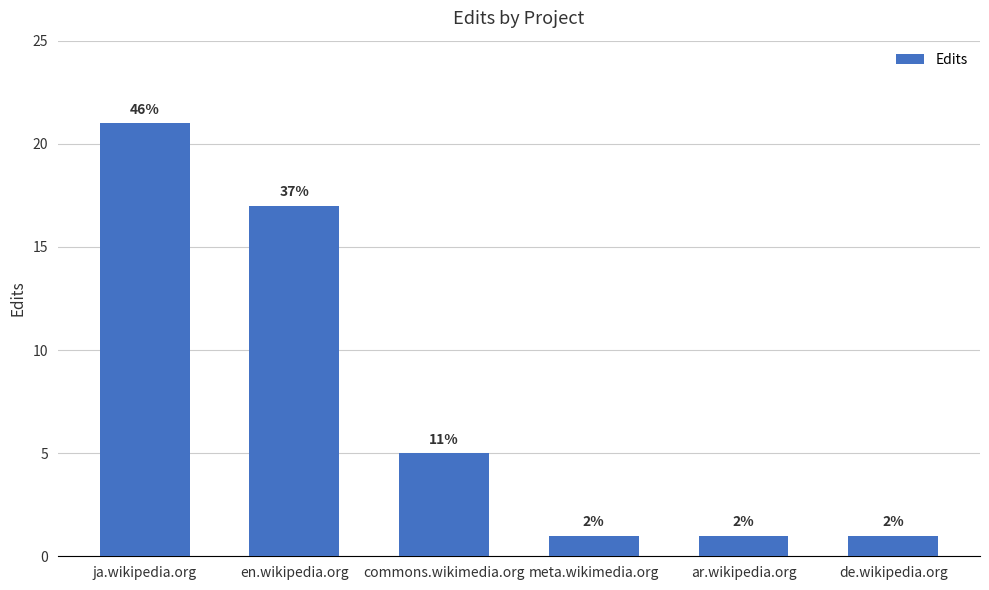

The value at meta.wikimedia.org is 1. True or false?

True